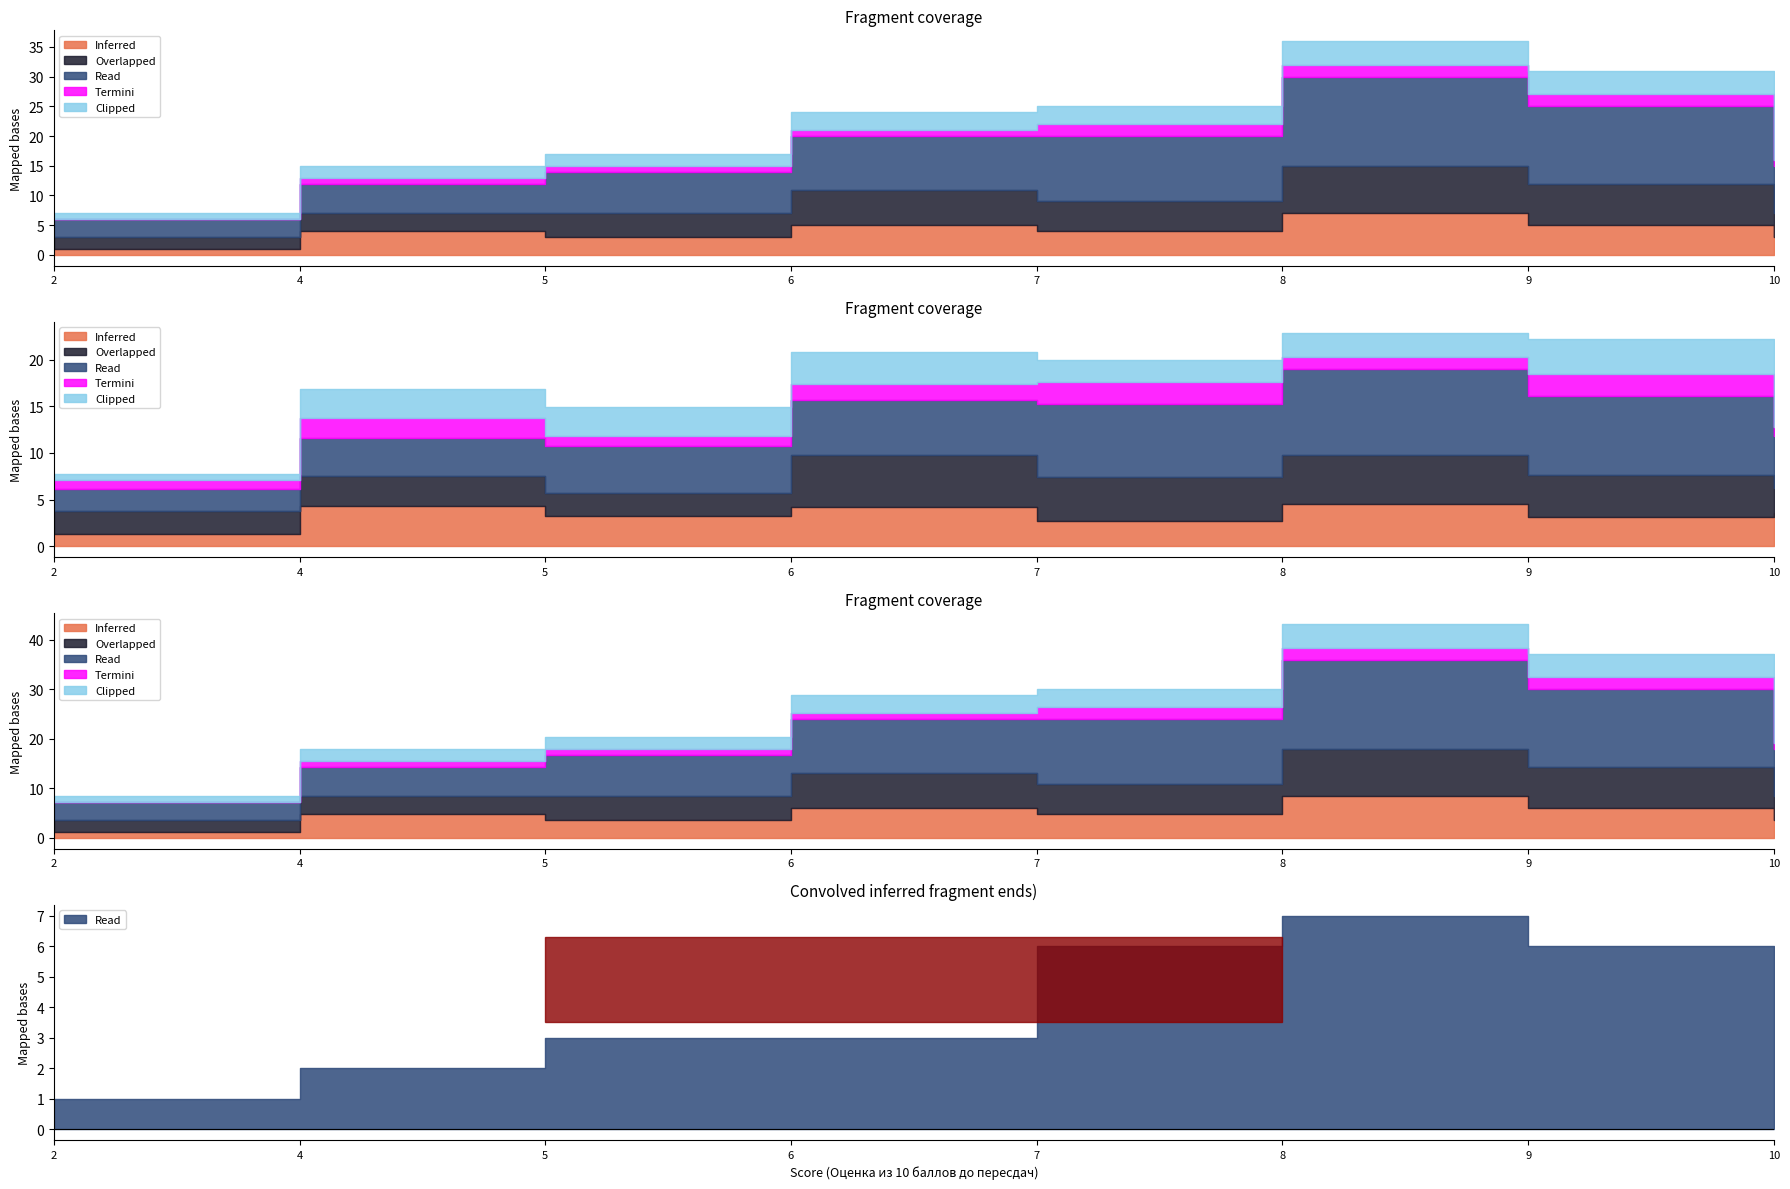

What is the total value across all series at 9?

31